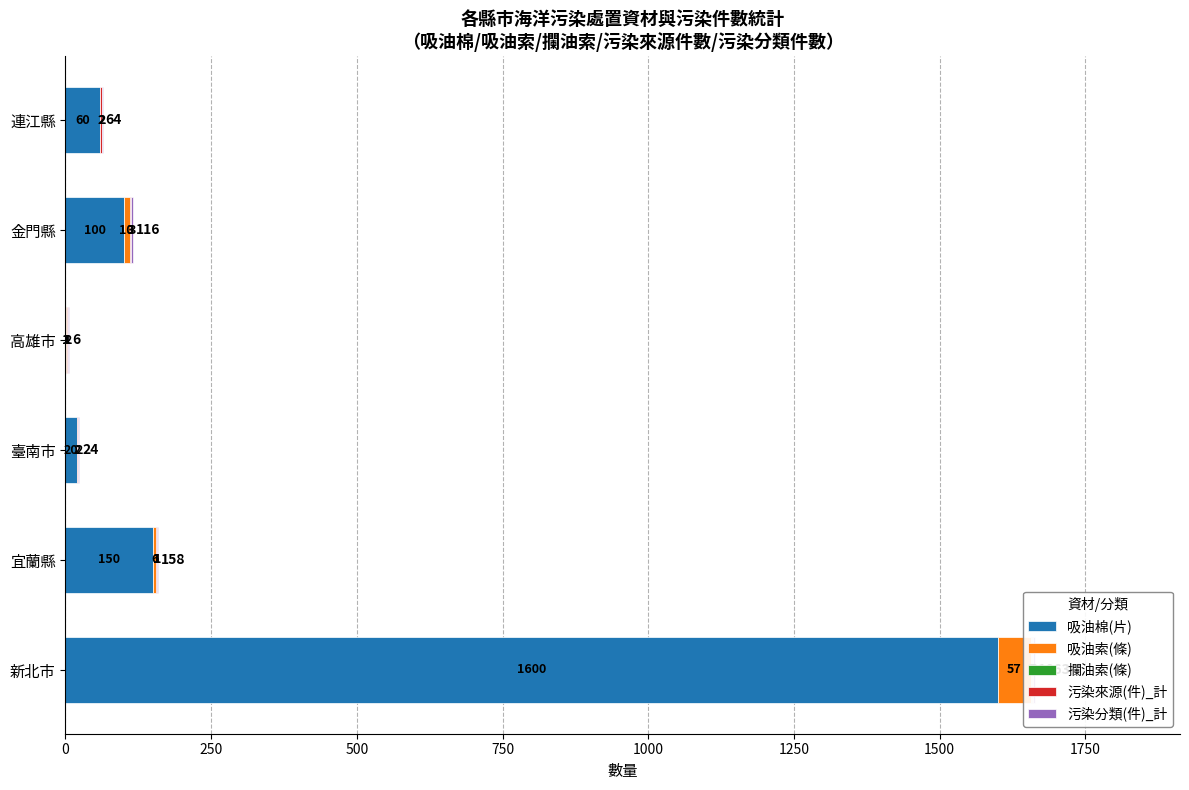

Between 新北市 and 臺南市, which series saw the biggest shift?

吸油棉(片)